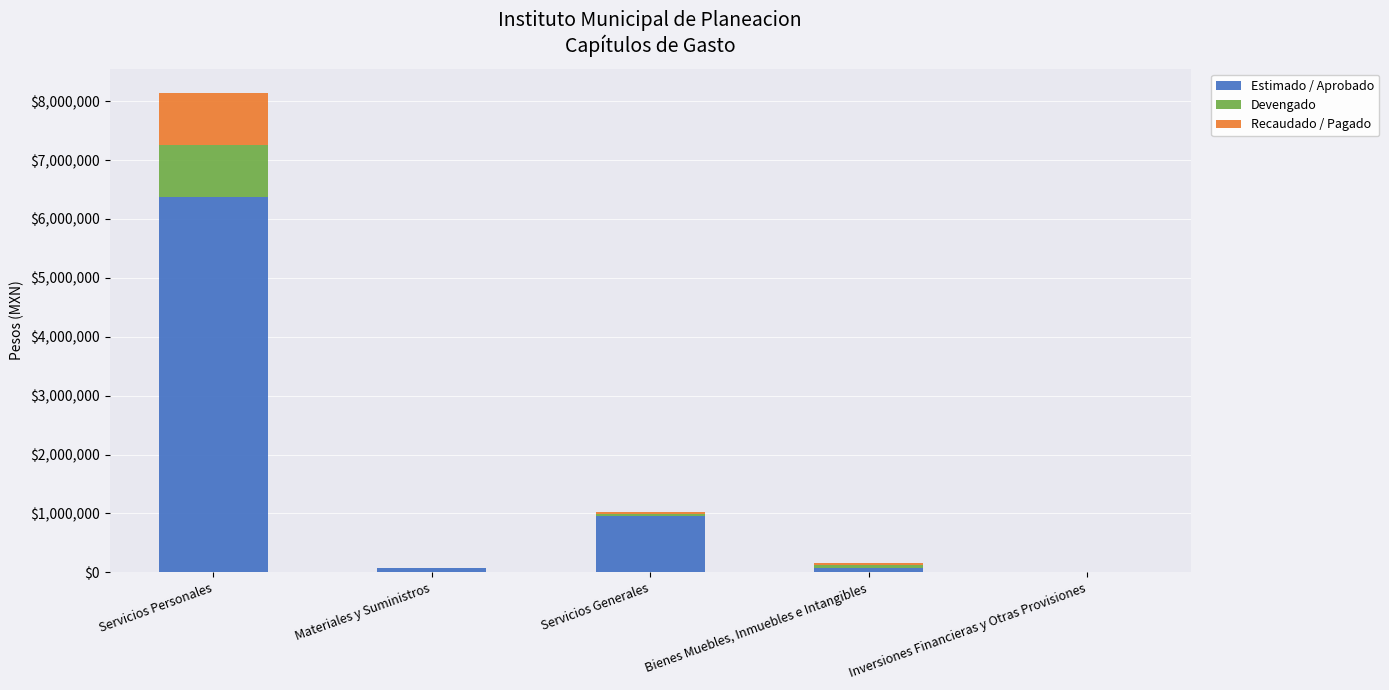

At which category is the sum across all series the highest?

Servicios Personales